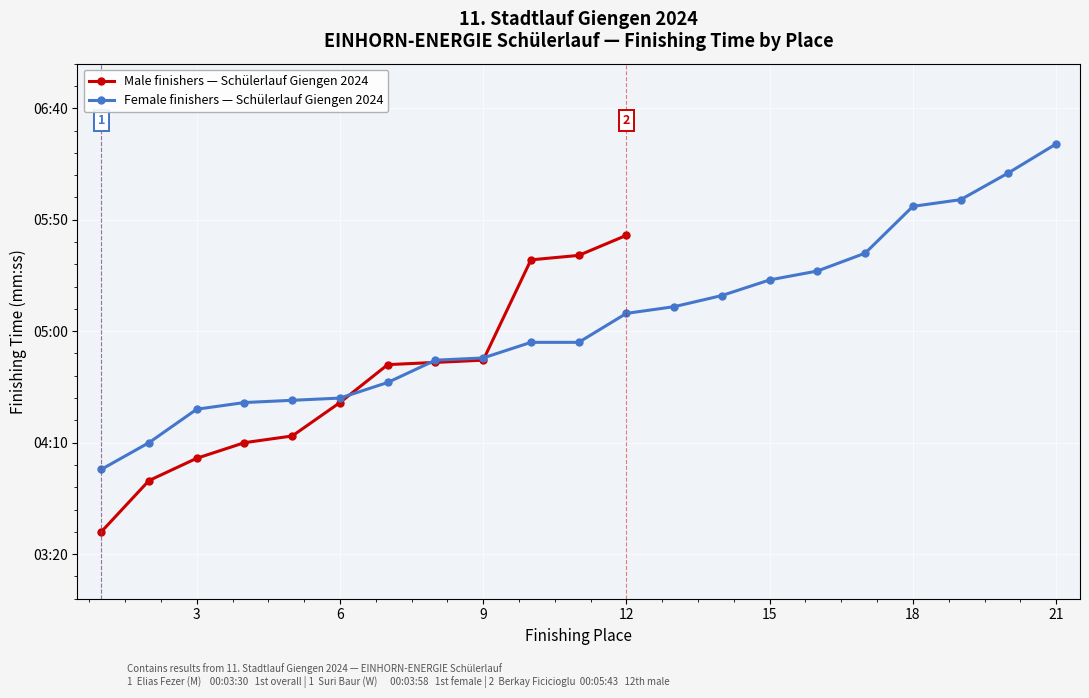

What is the greatest value displayed?

384